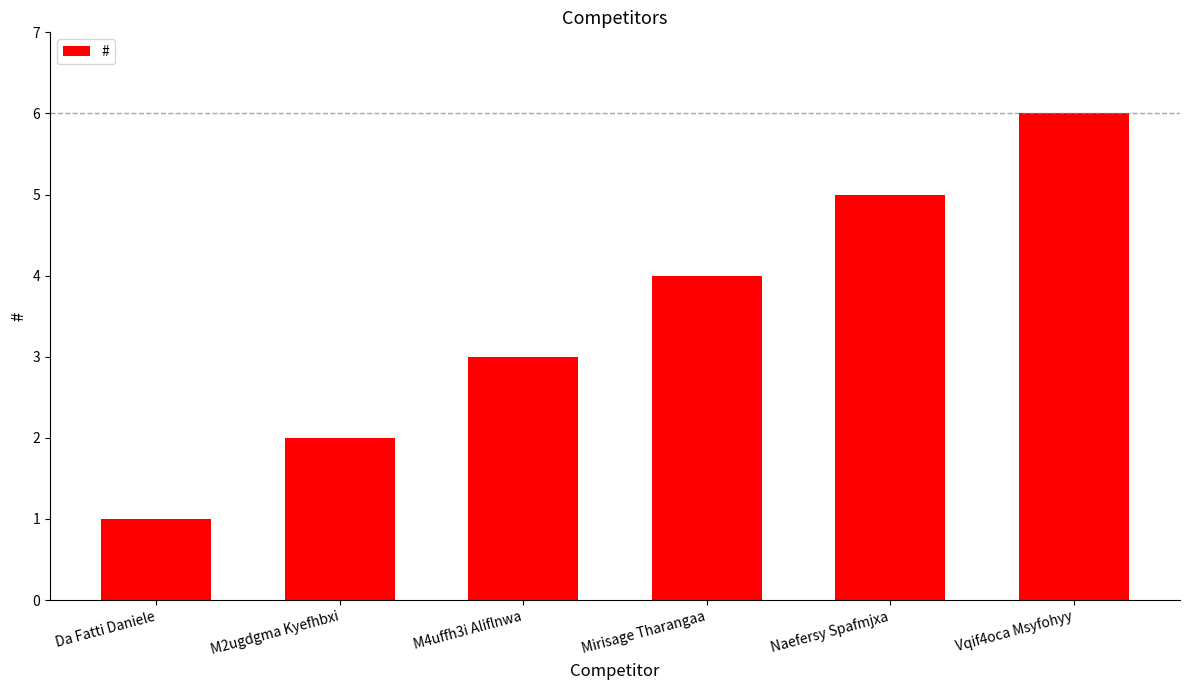

Reading left to right, what are all the values shown in this chart?

1	2	3	4	5	6